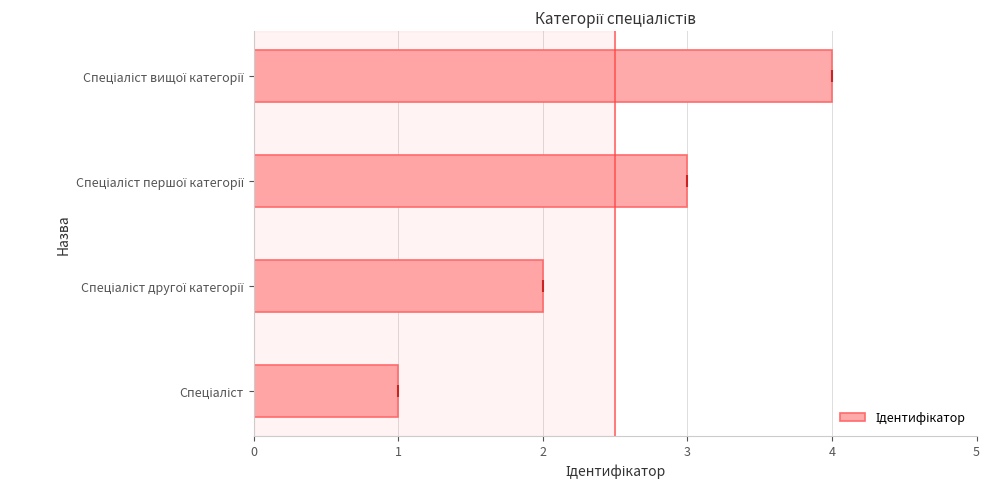

What is the greatest value displayed?

4